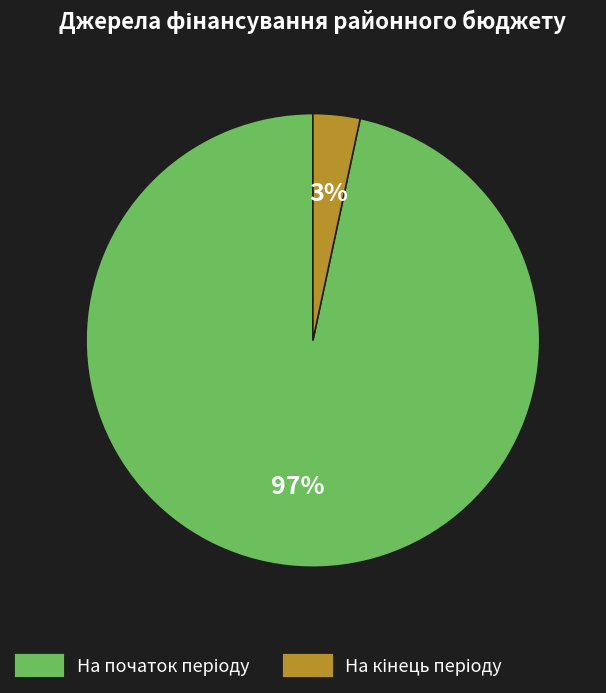

To the nearest percent, what is the average slice percentage?

50%